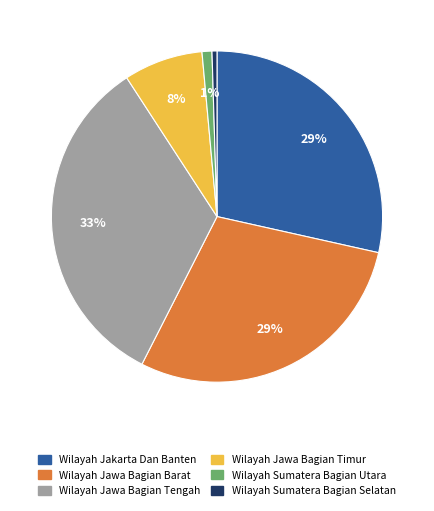

To the nearest percent, what is the difference between the largest and smallest slice percentages?

33%